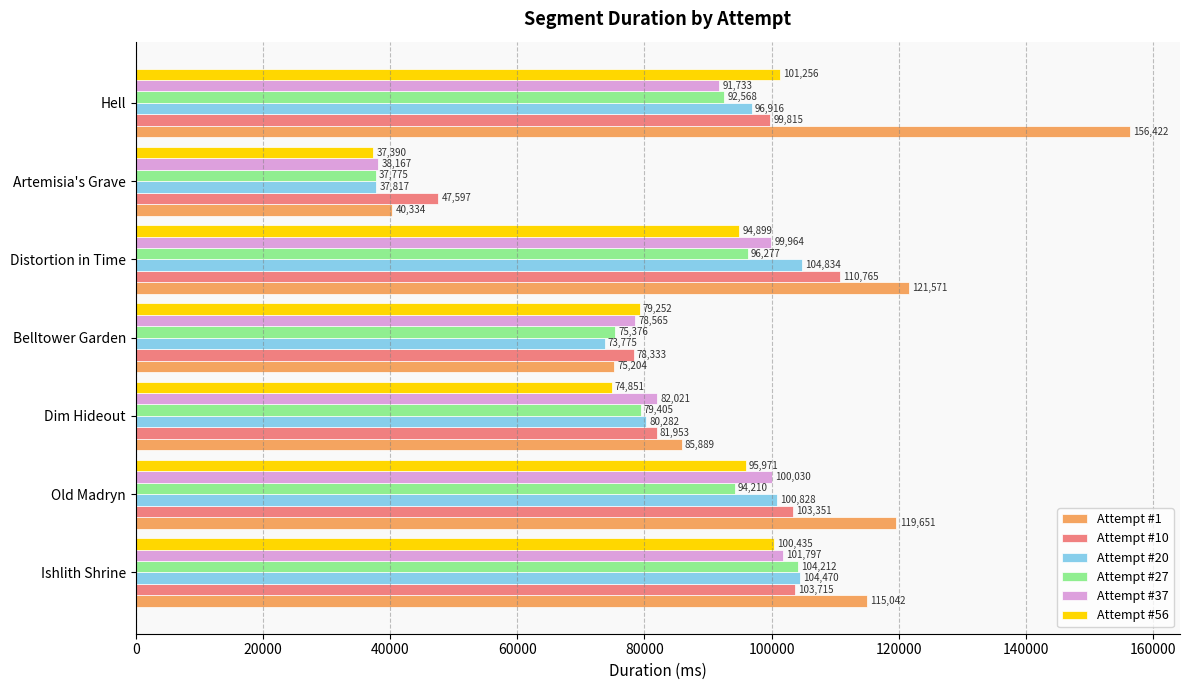

Where is Attempt #10 nearest to the value 79181?

Belltower Garden